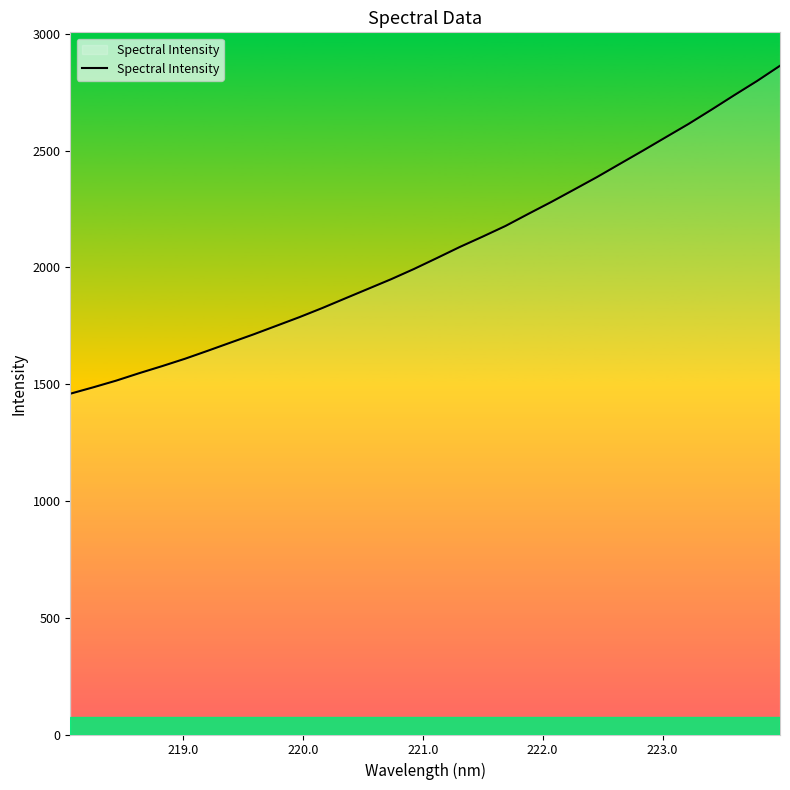

Does the chart have visible grid lines?

No